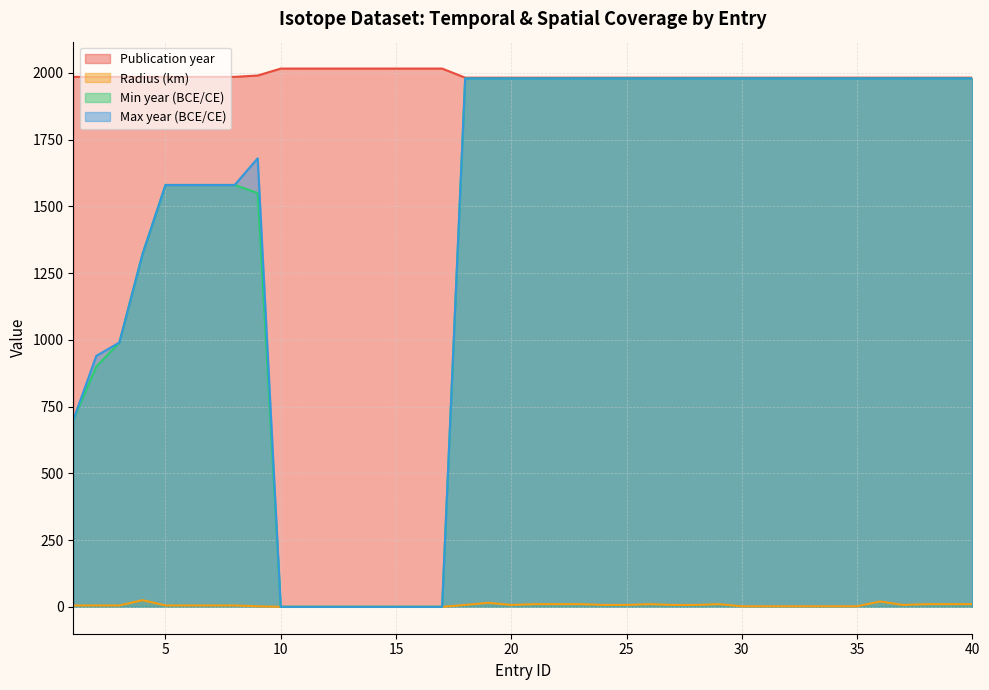

Is the value of Radius (km) at 11 greater than the value of Max year (BCE/CE) at 21?

No